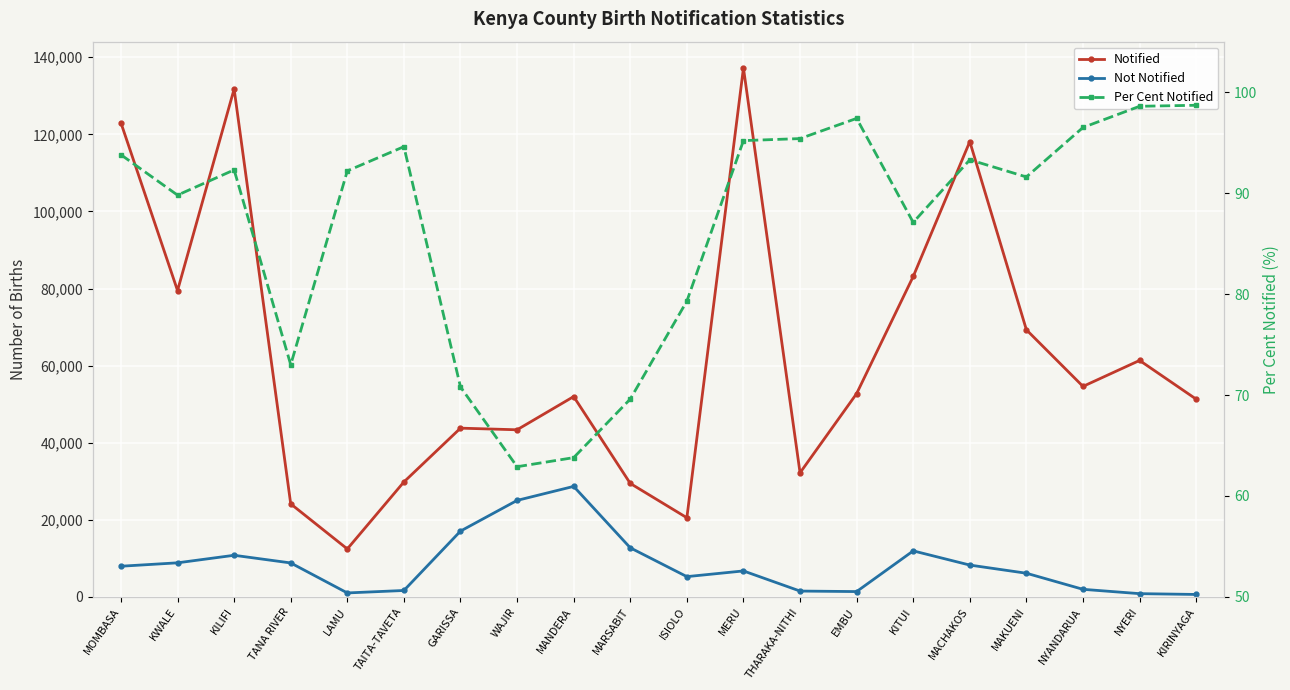

What are all the series names shown in the legend?

Notified, Not Notified, Per Cent Notified